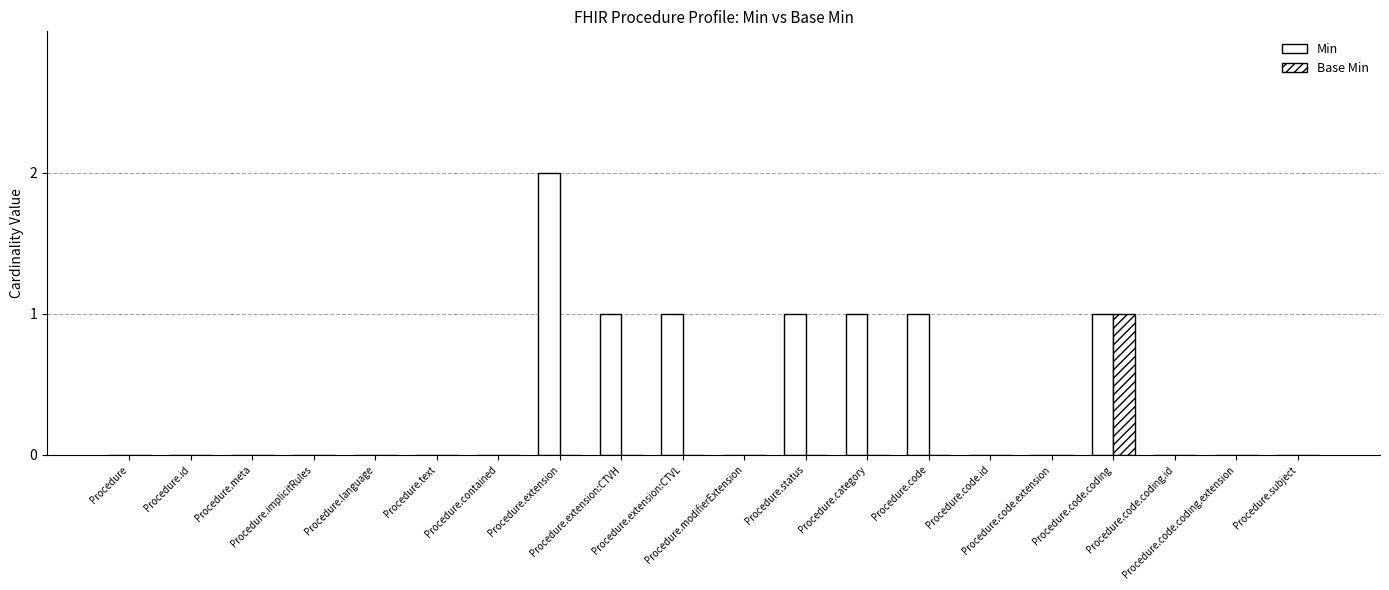

How many groups of bars are there?

20